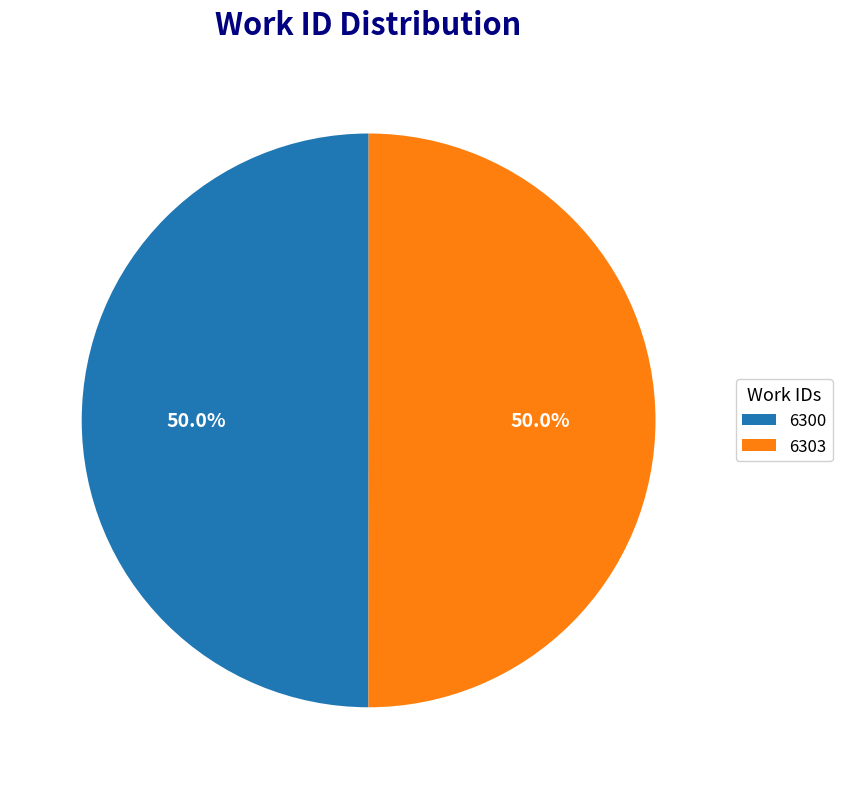

What is the ratio of the value at 6300 to the value at 6303?

1.0